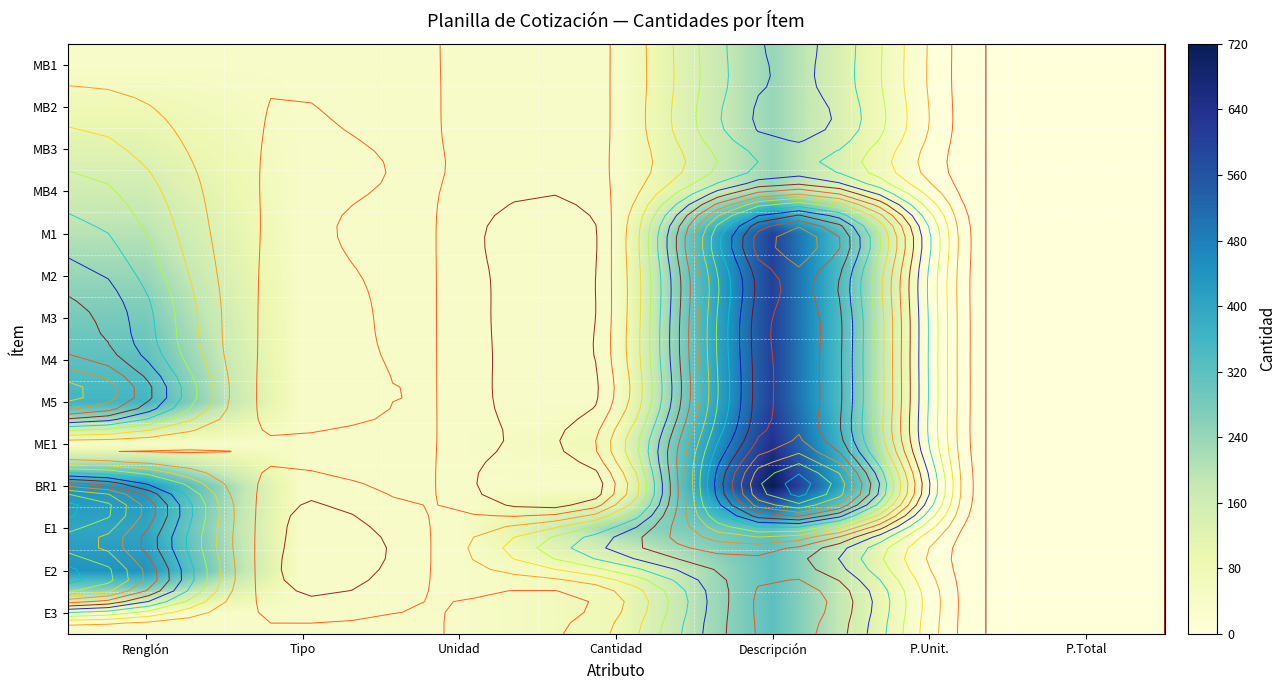

Which category has the lowest value in the MB1 series?

P.Unit.